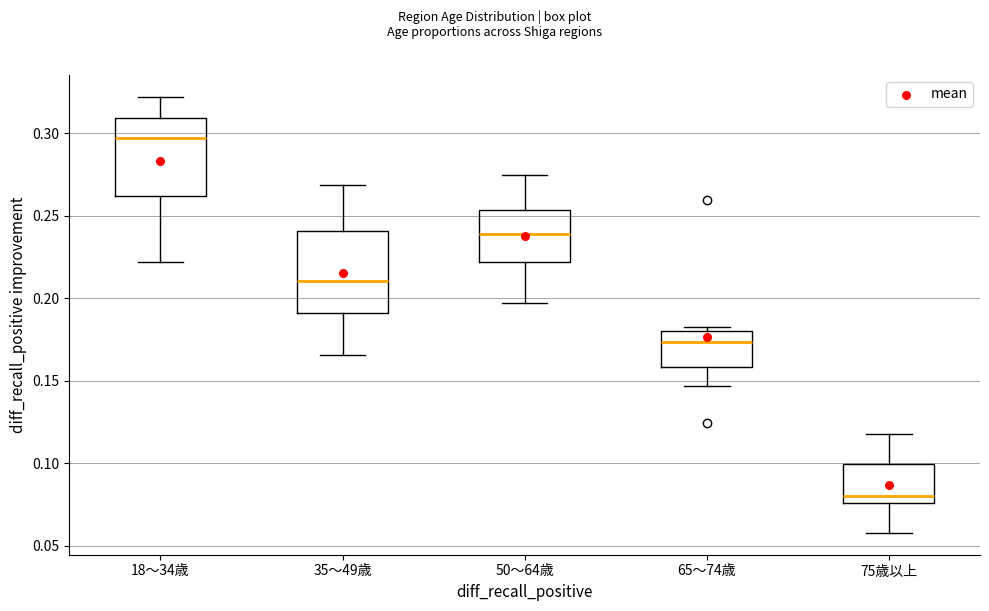

Reading left to right, transcribe this box plot: for each box, give where its median line is, the range the box spans, and where its two whiskers end, as read against the y-axis. The values are not printed on the chart, so give them approximately, as read against the axis.

18～34歳: median 0.295, box 0.260 to 0.310, whiskers 0.220 to 0.320
35～49歳: median 0.210, box 0.190 to 0.240, whiskers 0.165 to 0.270
50～64歳: median 0.240, box 0.220 to 0.255, whiskers 0.195 to 0.275
65～74歳: median 0.175, box 0.160 to 0.180, whiskers 0.145 to 0.185
75歳以上: median 0.080, box 0.075 to 0.100, whiskers 0.060 to 0.120